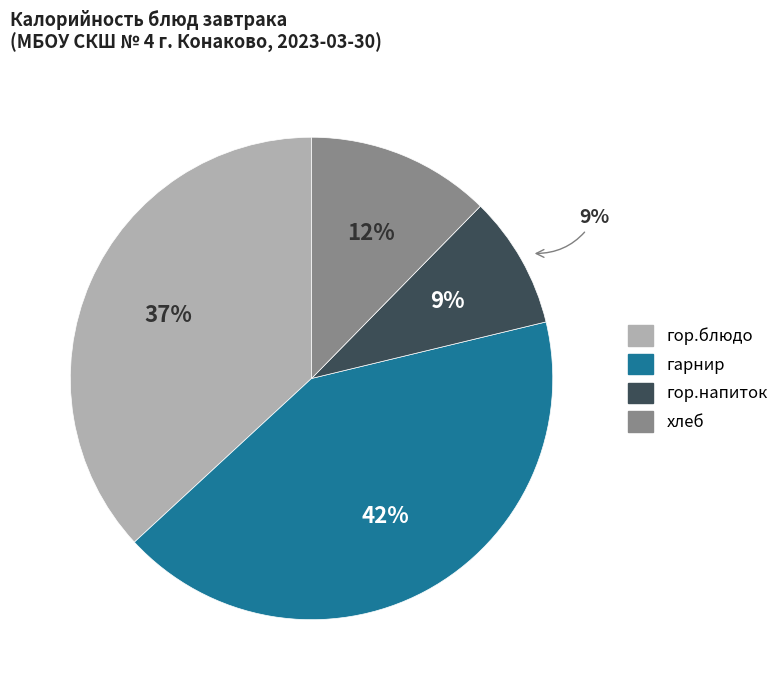

What is the smallest slice in the pie chart?

гор.напиток